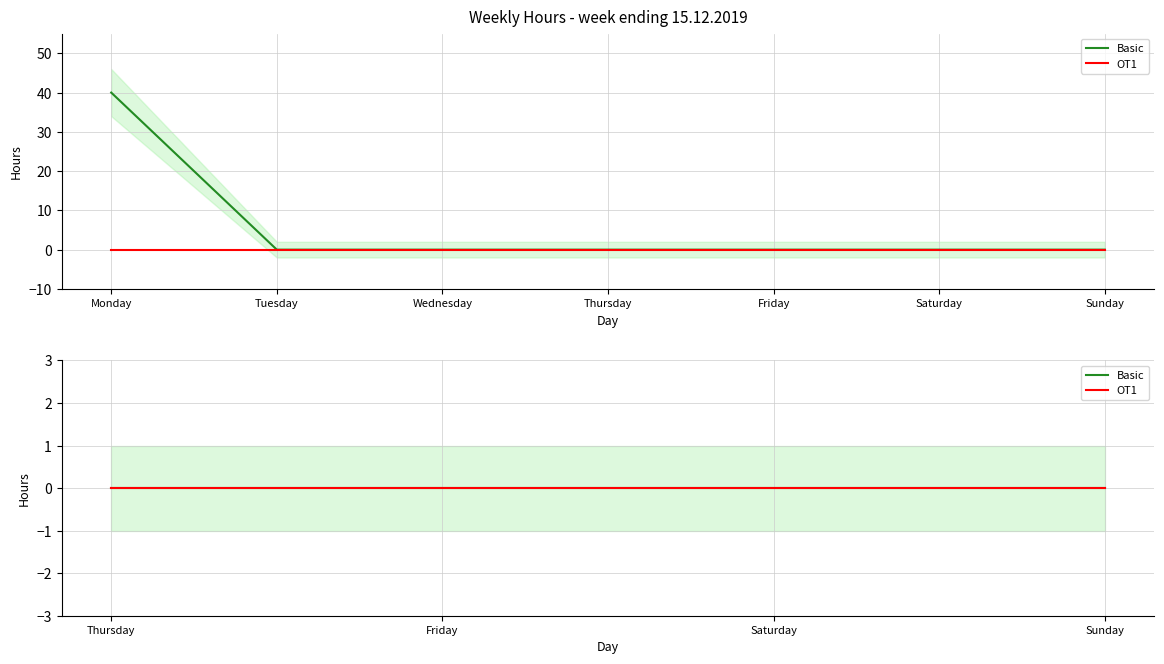

True or false: the data has more than 0 interior local peaks.

False